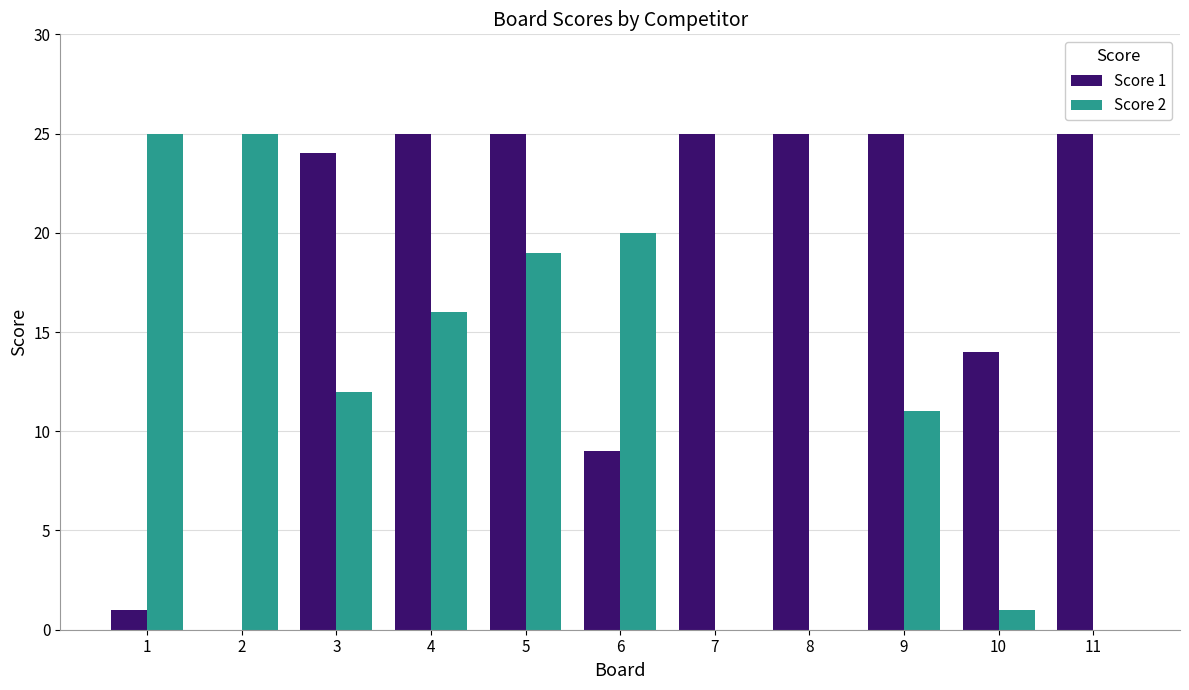

At which label is Score 1 closest to 12?

10